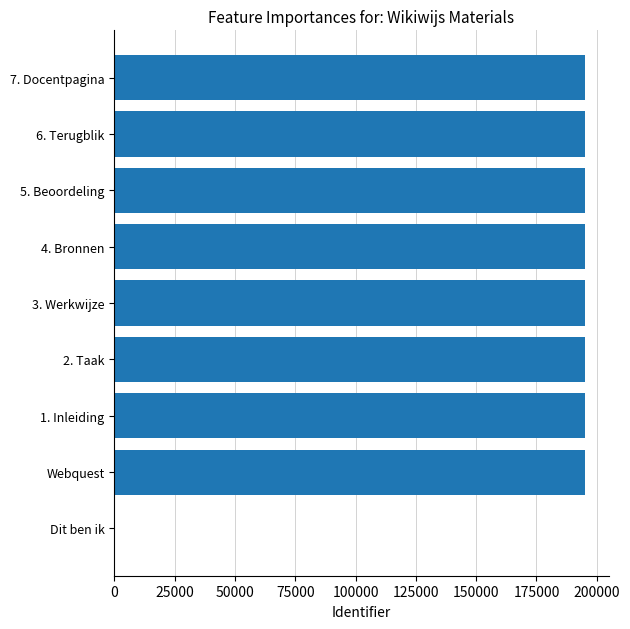

What is the greatest value displayed?

195155